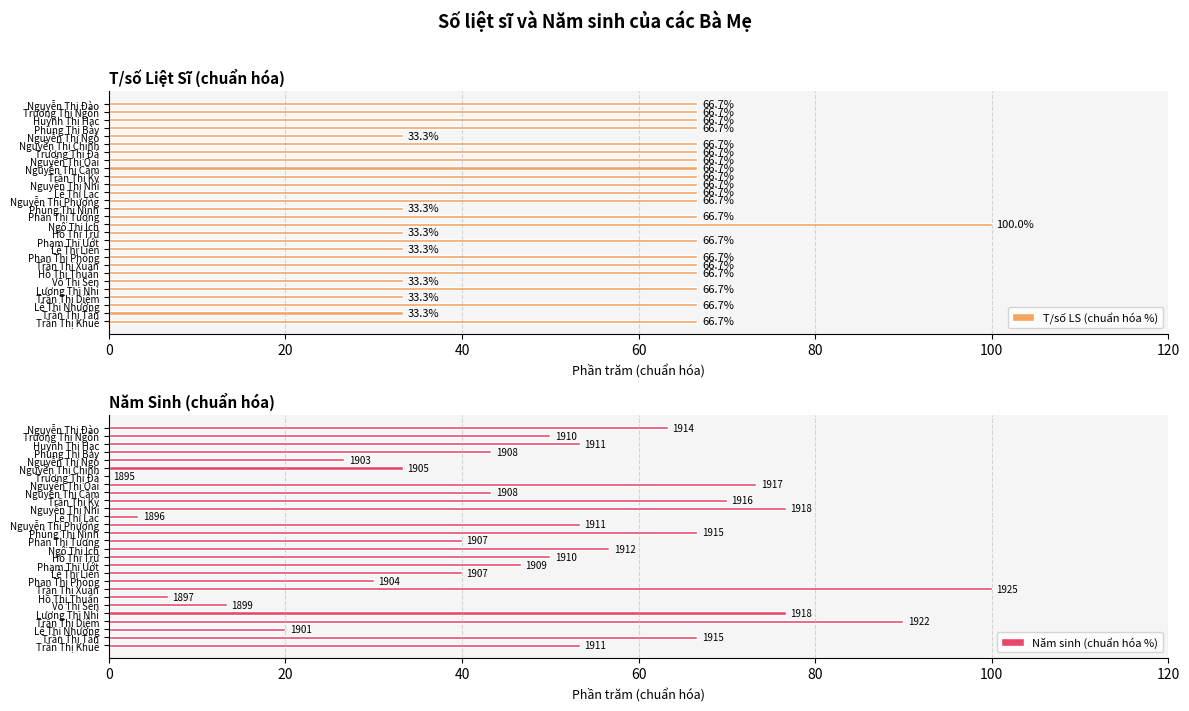

How many values in Năm sinh (chuẩn hóa %) are above zero?

27